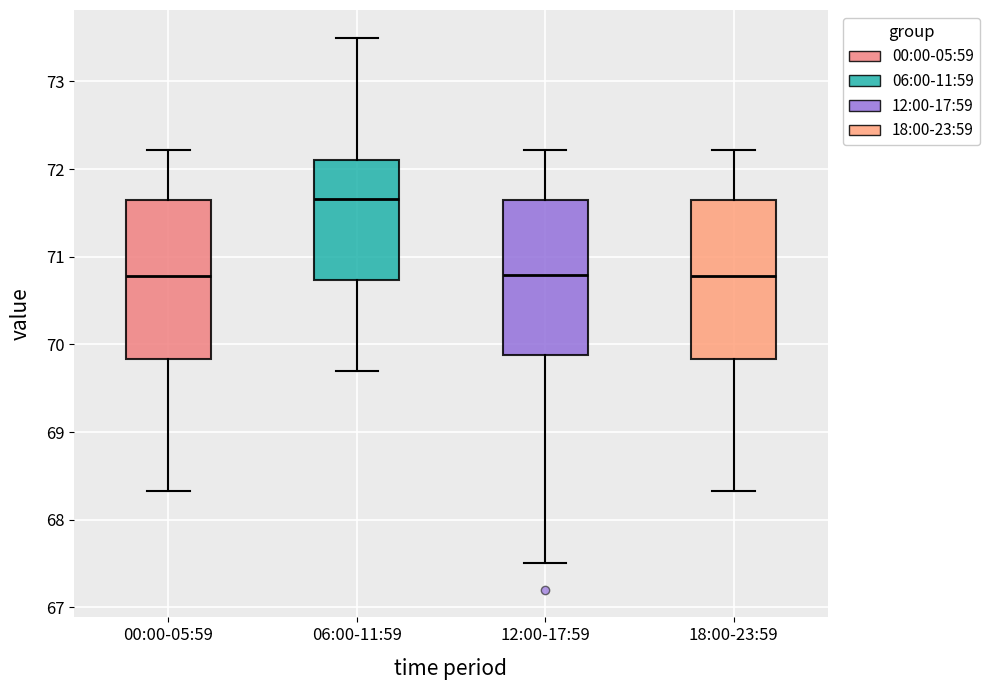

Reading left to right, transcribe this box plot: for each box, give where its median line is, the range the box spans, and where its two whiskers end, as read against the y-axis. The values are not printed on the chart, so give them approximately, as read against the axis.

00:00-05:59: median 70.8, box 69.8 to 71.6, whiskers 68.3 to 72.2
06:00-11:59: median 71.7, box 70.7 to 72.1, whiskers 69.7 to 73.5
12:00-17:59: median 70.8, box 69.9 to 71.6, whiskers 67.5 to 72.2
18:00-23:59: median 70.8, box 69.8 to 71.6, whiskers 68.3 to 72.2